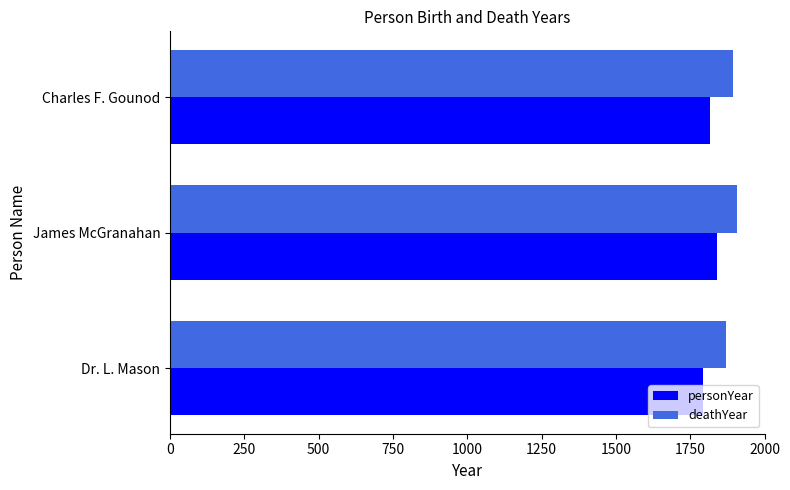

What is the highest value of the personYear series?

1840